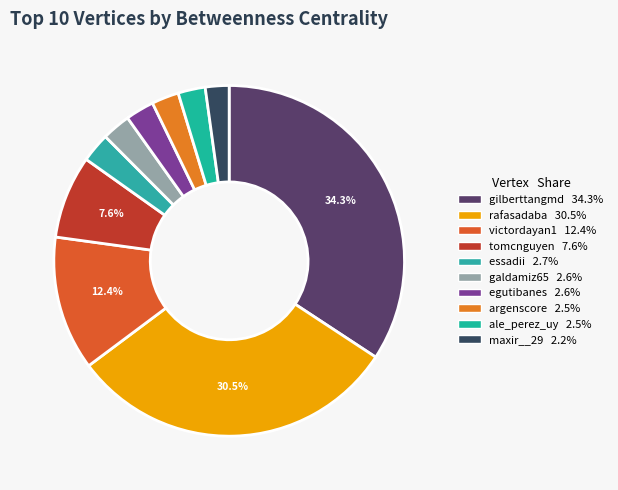

Does egutibanes account for over 50% of the chart?

No